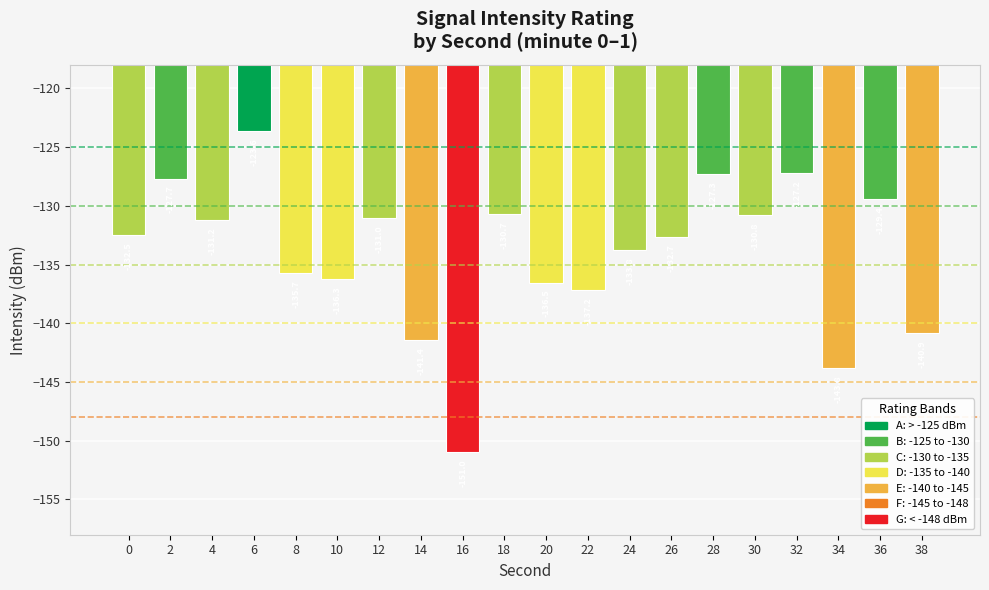

The value at 2 is -69.7. True or false?

False